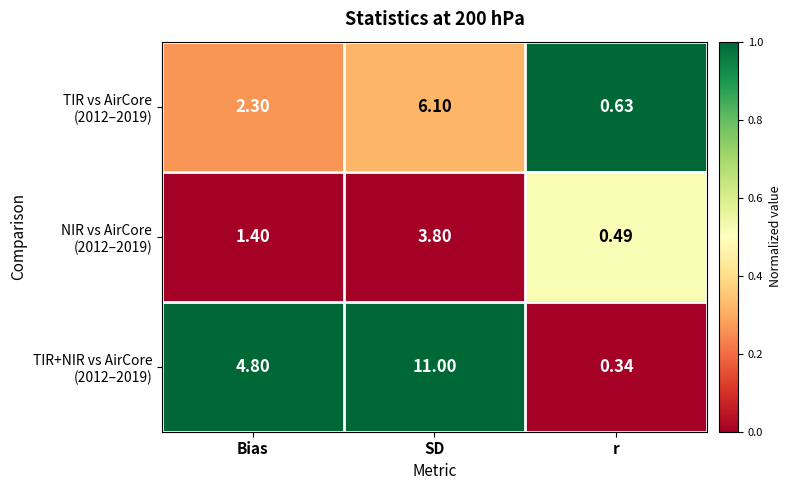

At which category does the chart reach its minimum across all series?

r